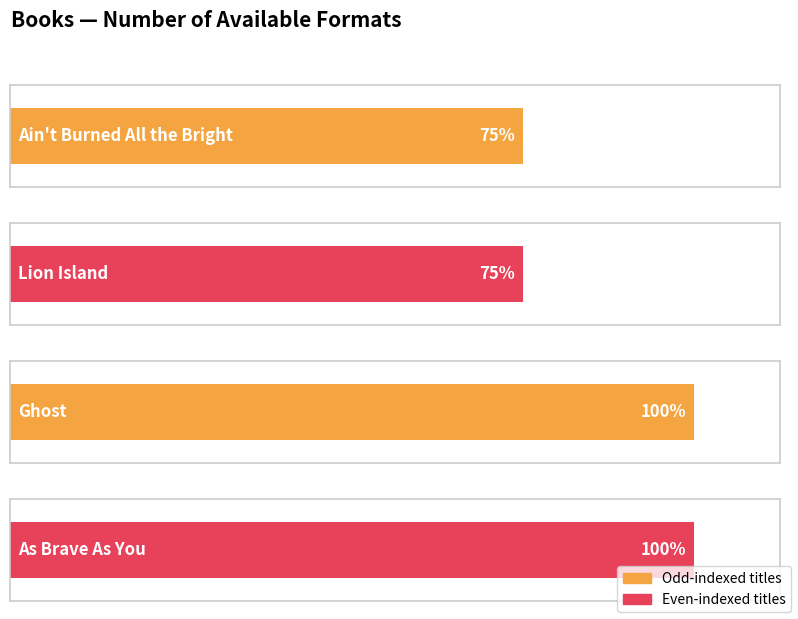

Reading left to right, transcribe all the data shown in this chart.

Ain't Burned All the Bright=3	Lion Island=3	Ghost=4	As Brave As You=4